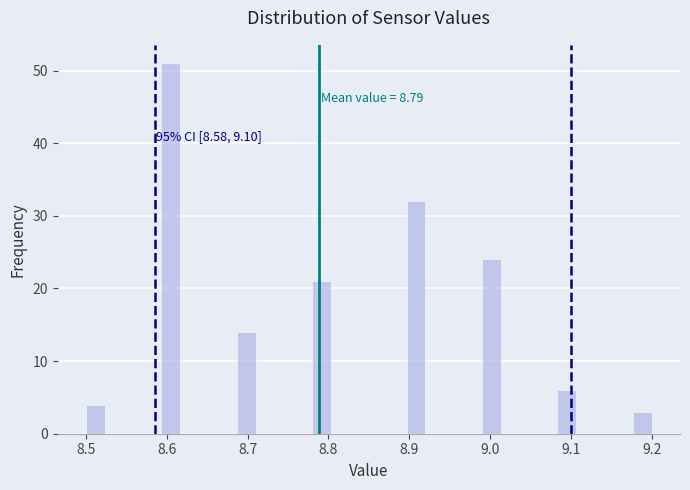

Read against the x-axis, roughly where is the centre of the tallest bar?

8.61